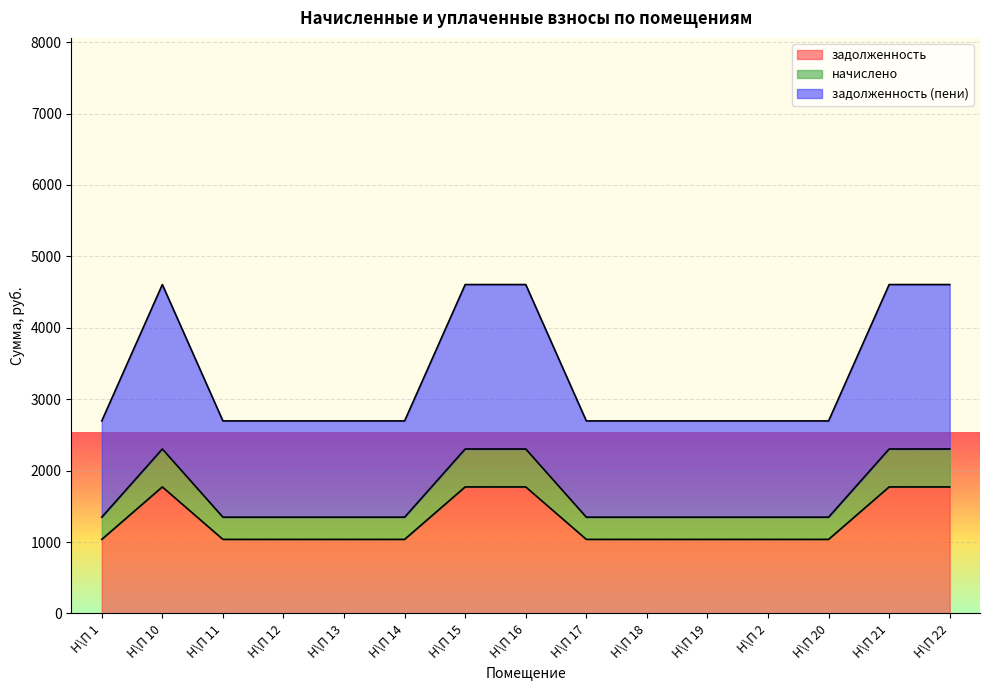

At which category does задолженность reach its first local peak?

Н\П 10